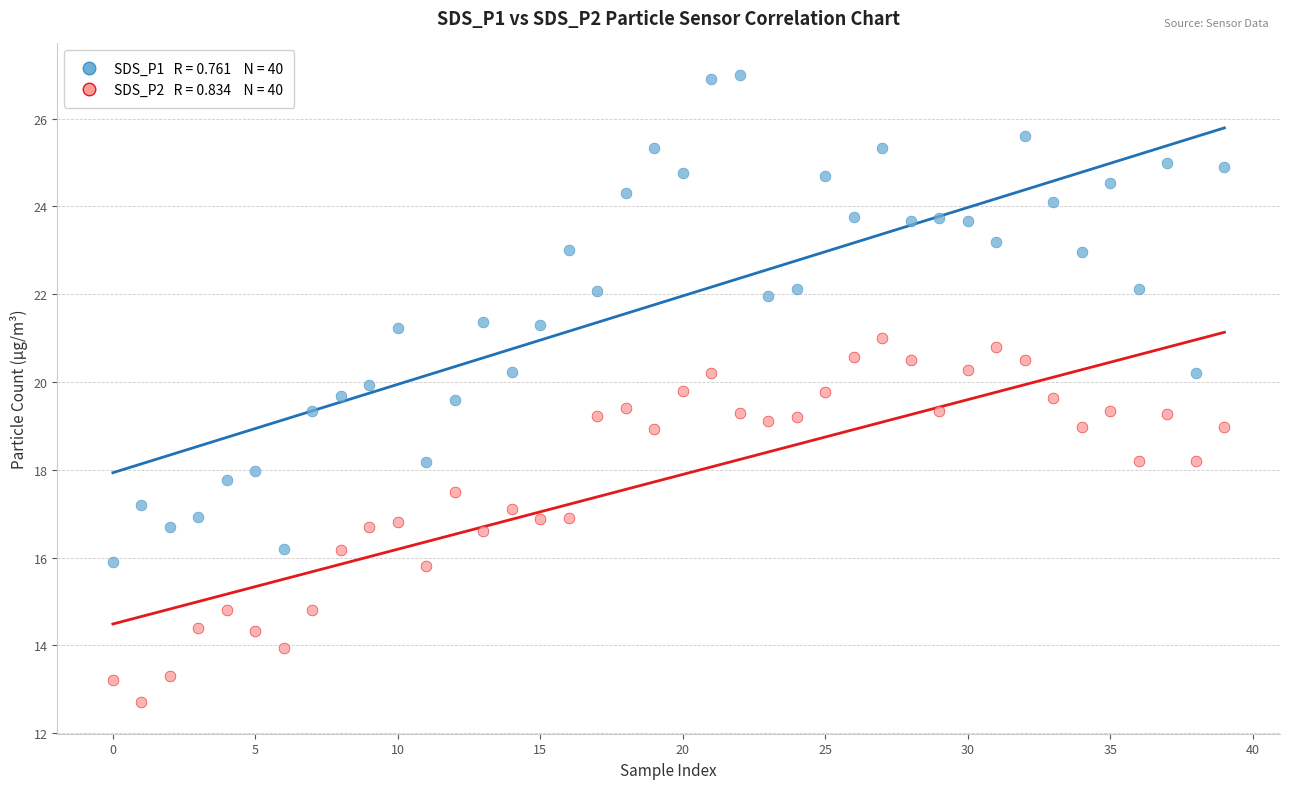

Across all data points, what is the range of Y values (max minus min)?

14.3